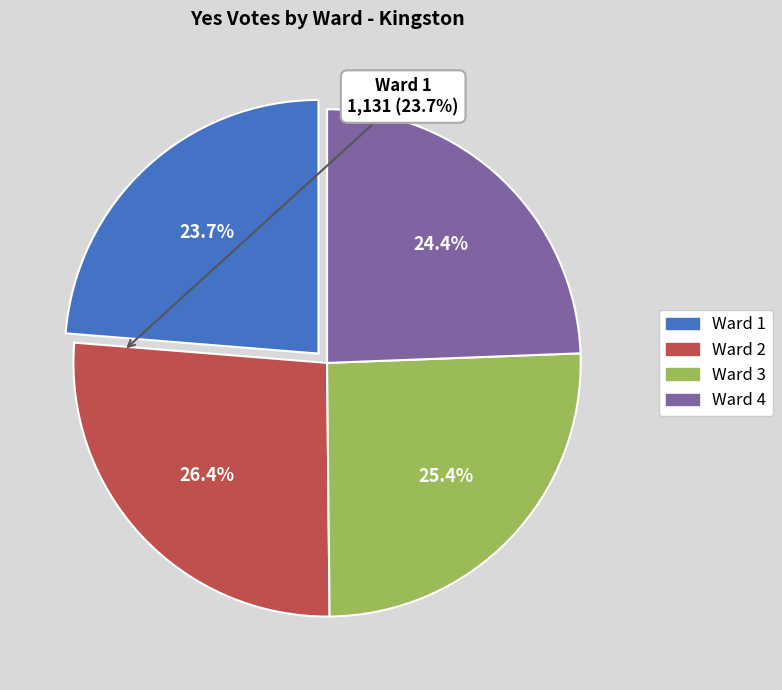

Which slice is the largest?

Ward 2